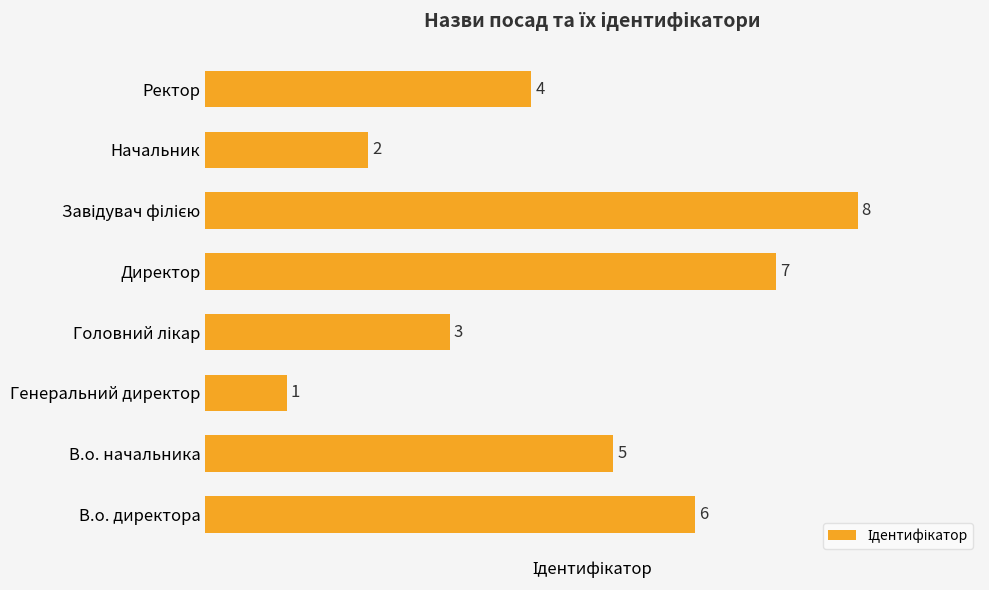

The chart shows a value of 1 at Генеральний директор. True or false?

True